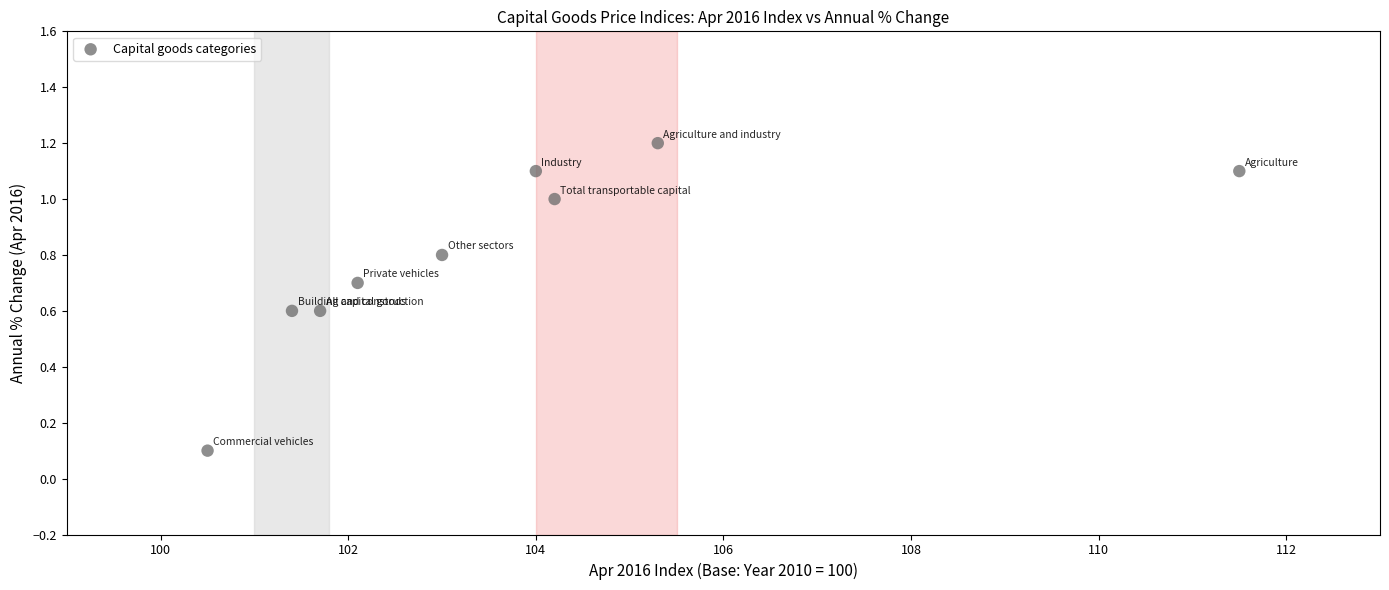

What is the range of X values (max minus min)?

11.0